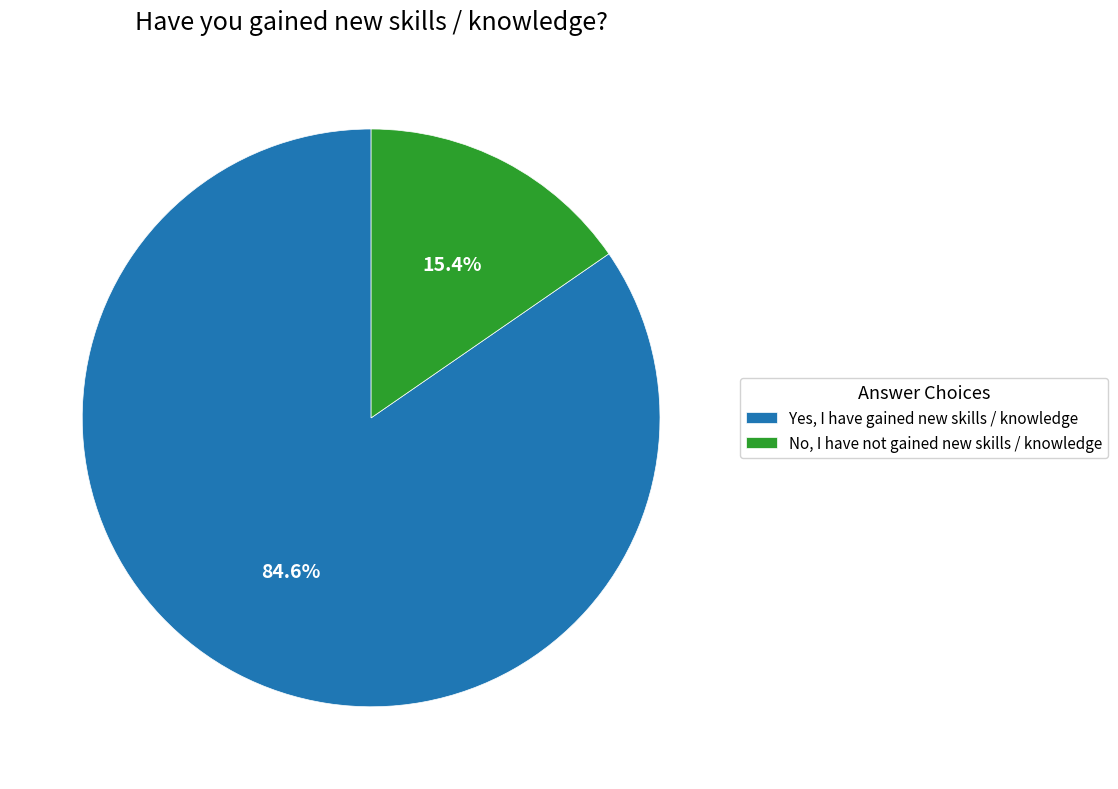

Rank the categories by value from lowest to highest.

No, I have not gained new skills / knowledge, Yes, I have gained new skills / knowledge